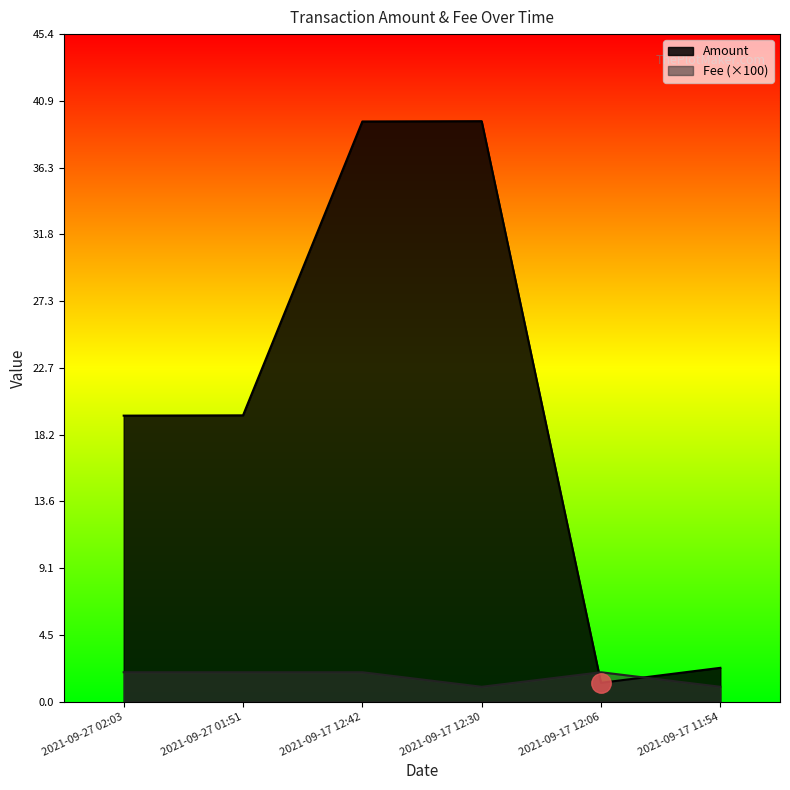

True or false: Fee has more than 2 interior local peaks.

False